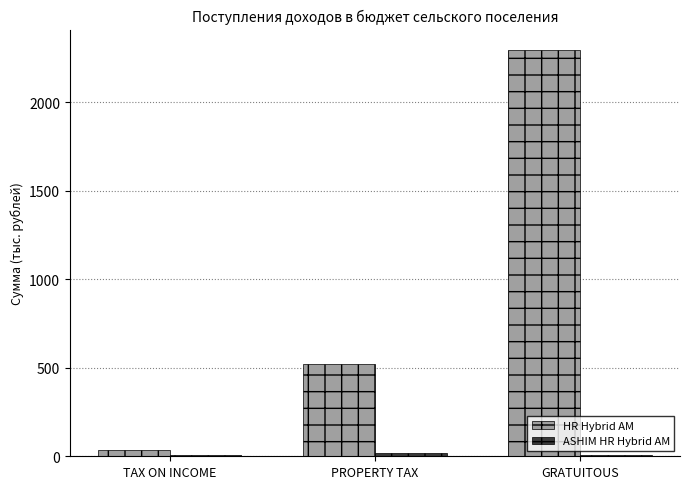

The value of HR Hybrid AM at GRATUITOUS is 1292.3. True or false?

False